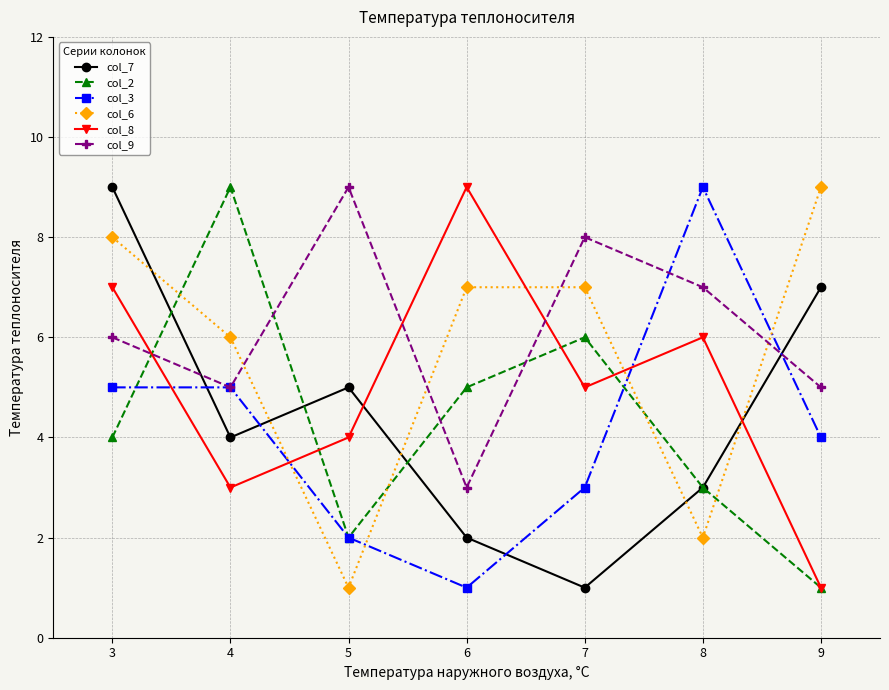

How many interior local peaks does the col_8 series have?

2